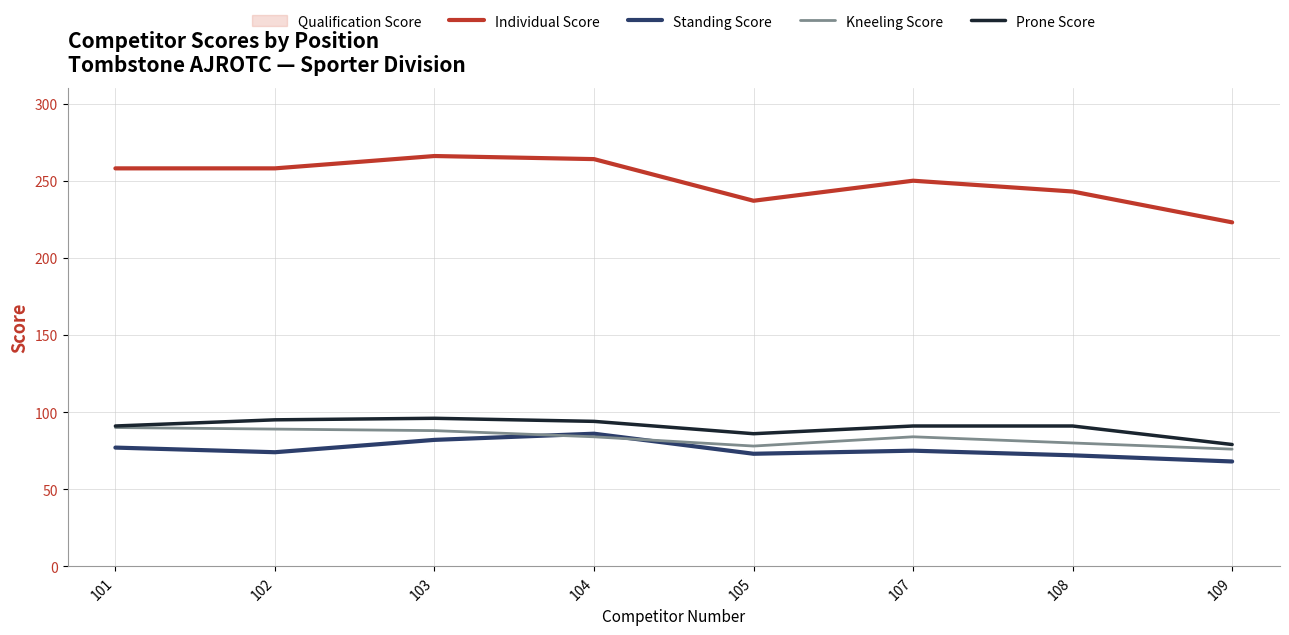

What is the greatest value displayed?

266